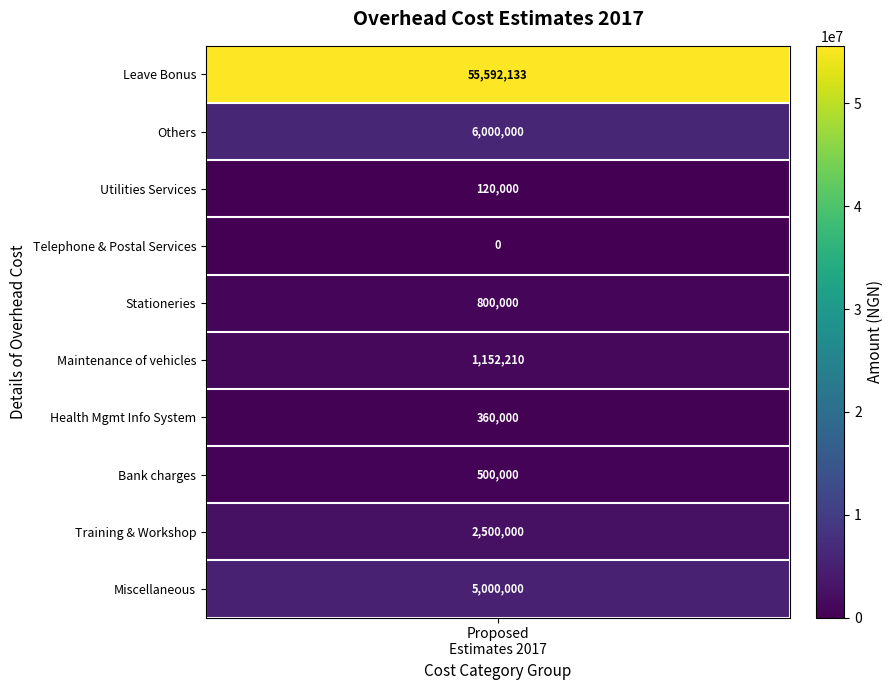

What is the ratio of the value at Training and staff Workshop to the value at Maintenance of vehicles and capital assets?

2.2